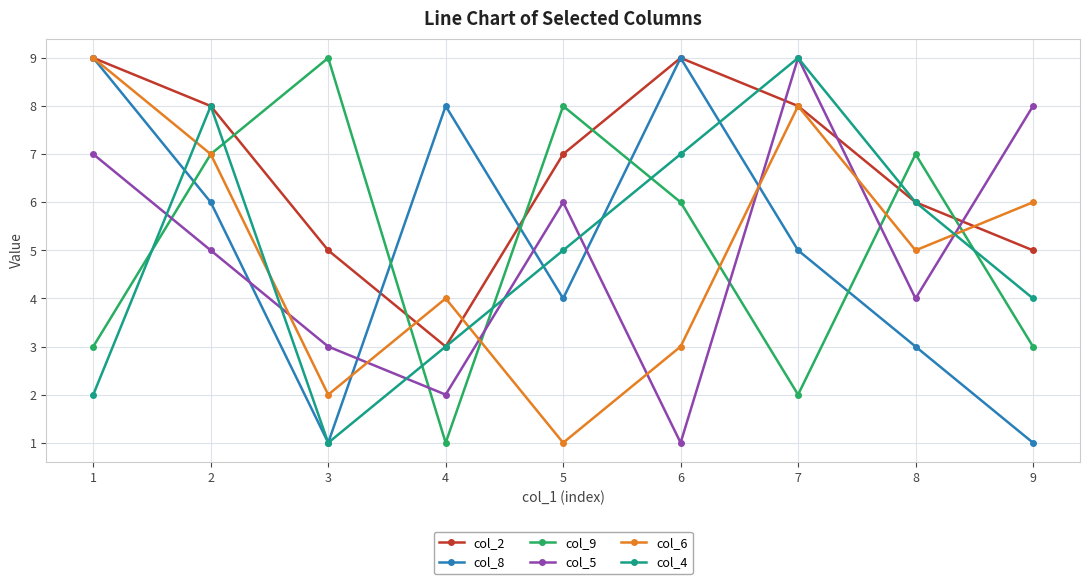

At which label does col_6 first exceed 5?

1